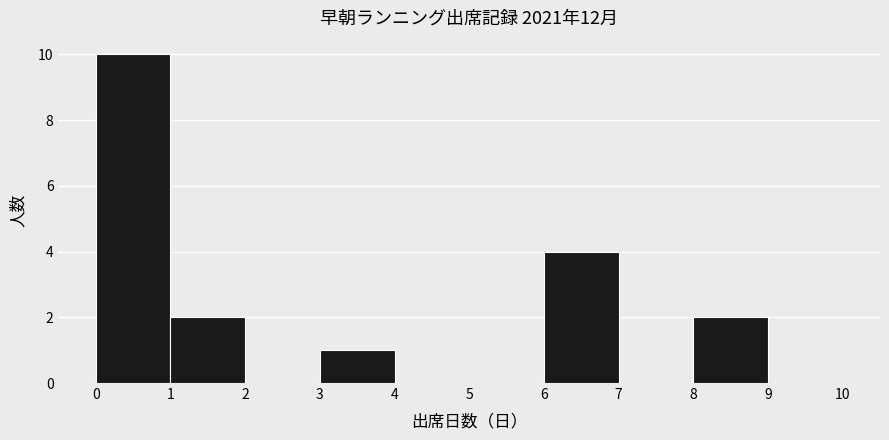

Reading left to right, transcribe this chart: for each bar, give the range it covers on the x-axis and its height. The values are not printed on the chart, so give them approximately, as read against the axis.

0 to 1: 10
1 to 2: 2
2 to 3: 0
3 to 4: 1
4 to 5: 0
5 to 6: 0
6 to 7: 4
7 to 8: 0
8 to 9: 2
9 to 10: 0